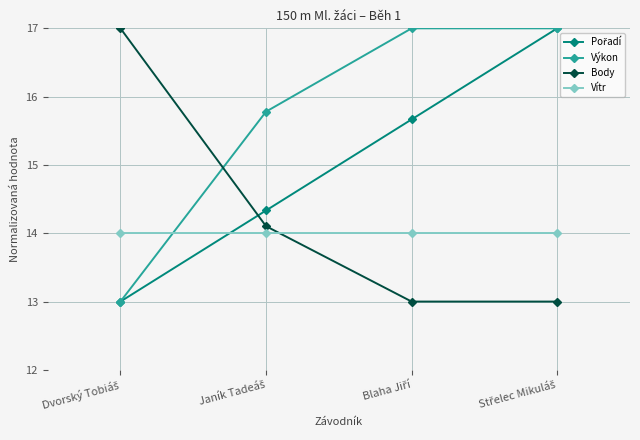

How many times do Body and Vítr cross each other?

1